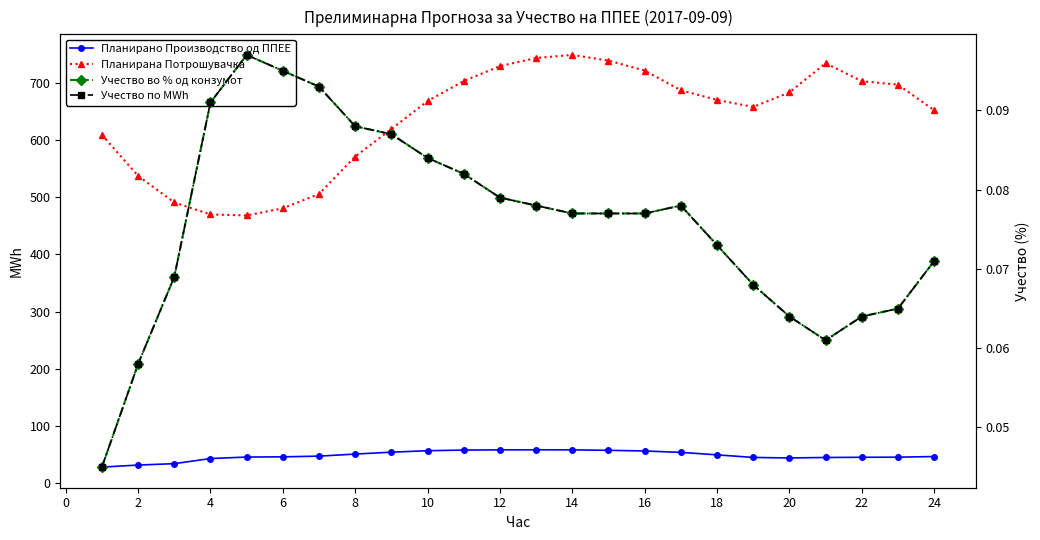

Which series has the largest range (max minus min)?

Планирана Потрошувачка